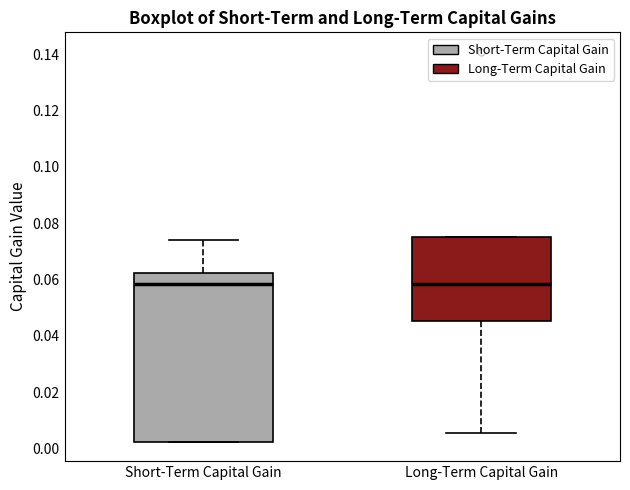

Which box is the tallest, from its lower edge to its upper edge?

Short-Term Capital Gain